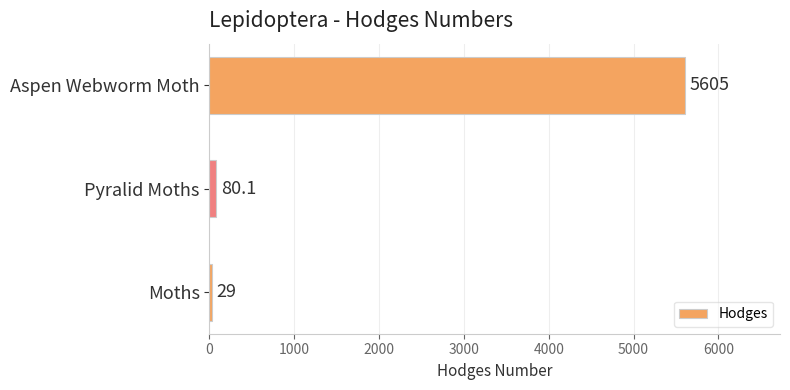

Reading top to bottom, extract all data points from this chart.

5605.0	80.1	29.0